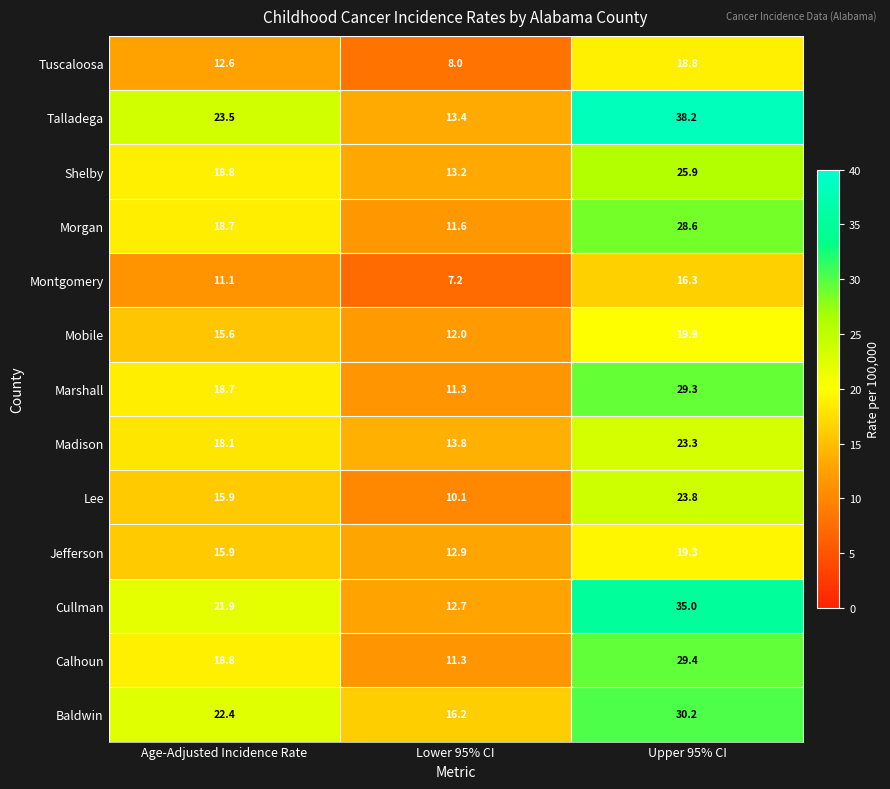

Which series changed the most between Lower 95% CI and Upper 95% CI?

Talladega